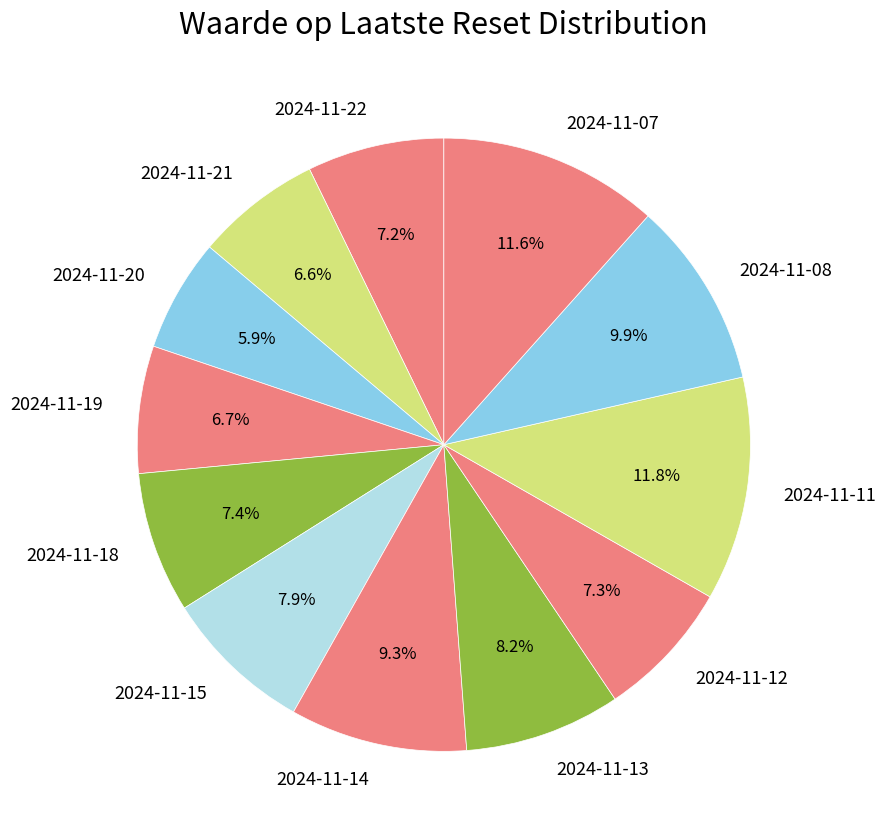

Is there a majority slice in this chart?

No